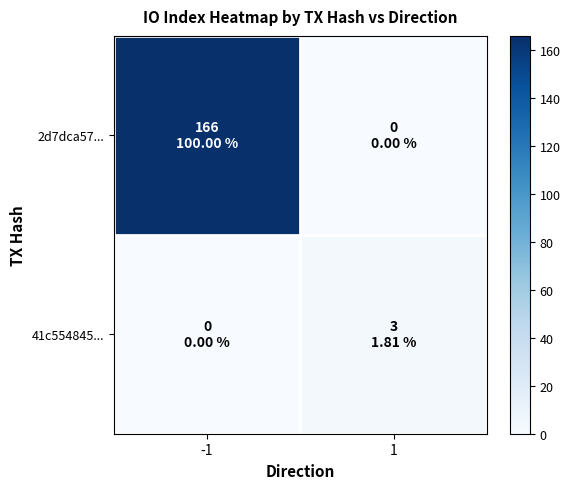

Which series has the largest total across all categories?

2d7dca57...